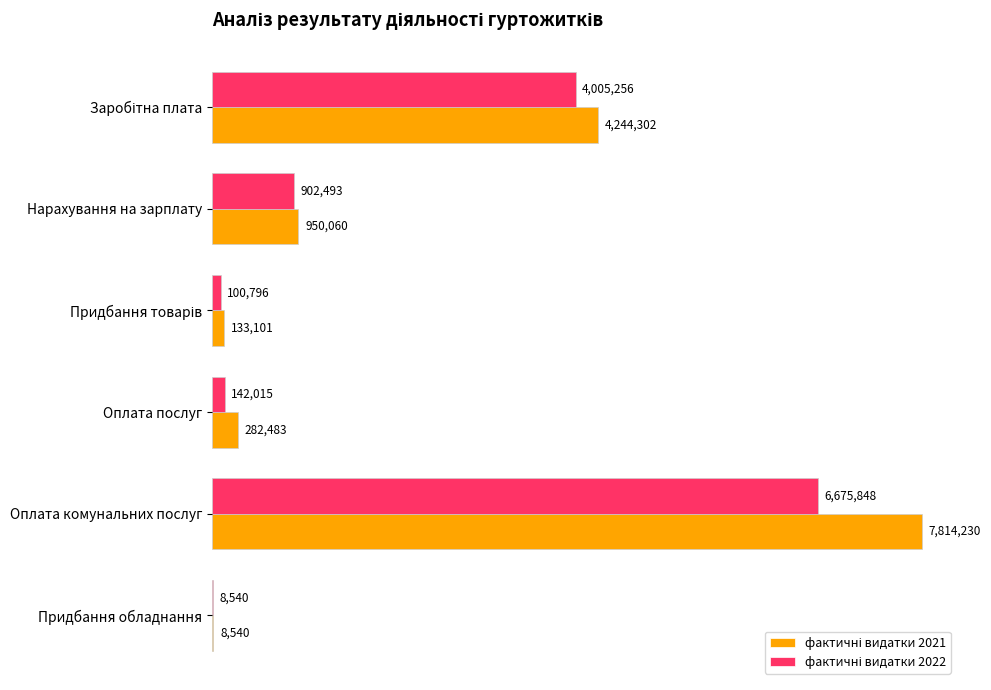

What is the sum of all фактичні видатки 2021 values?

13432716.5